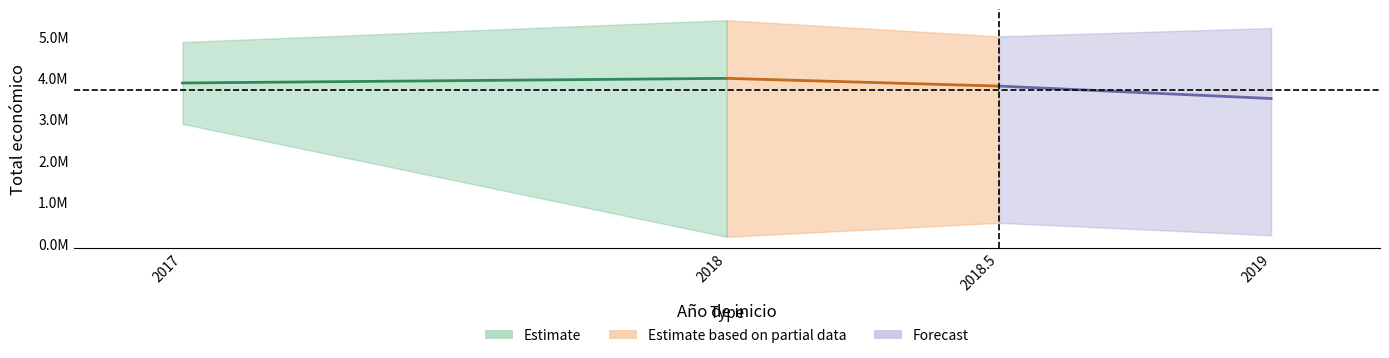

What is the minimum value shown in the chart?

161050